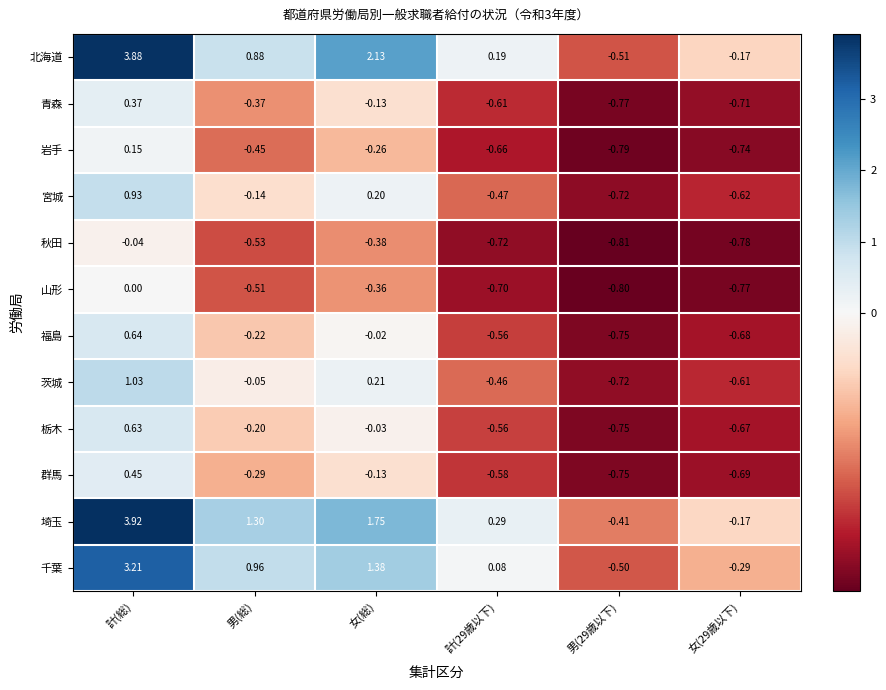

How many positive values does the 岩手 series have?

1